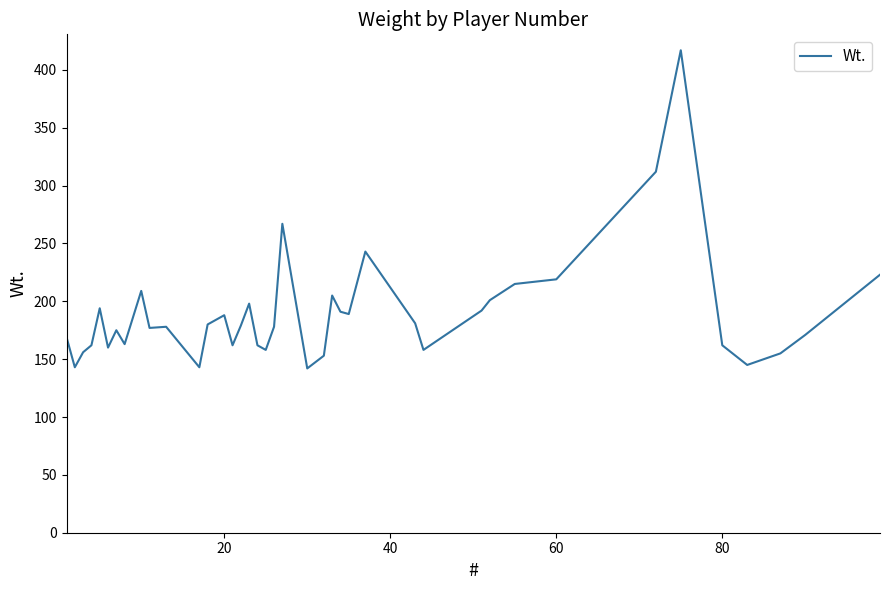

What is the difference between the maximum and minimum values?

275